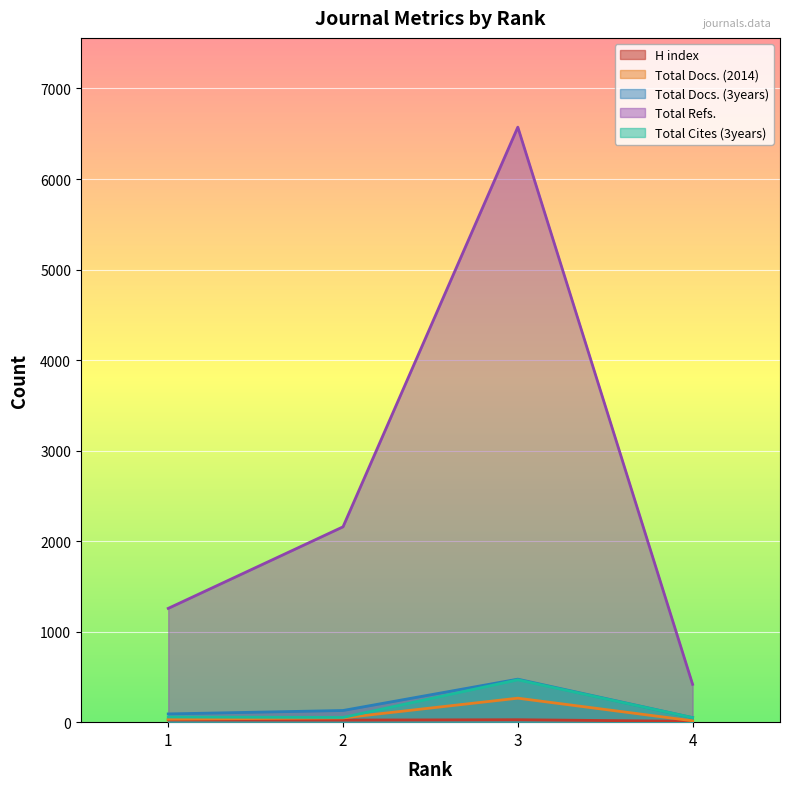

What is the minimum value for Total Docs. (2014)?

15